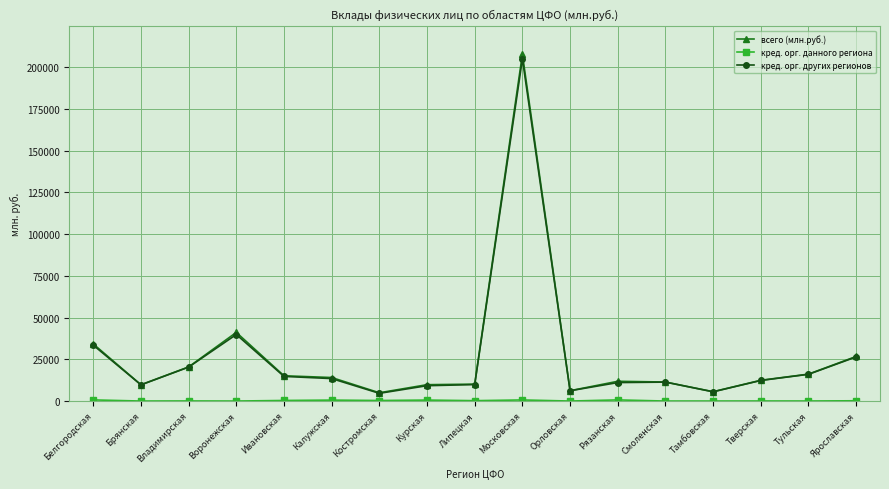

What is the label of the 2nd point from the right?

Тульская